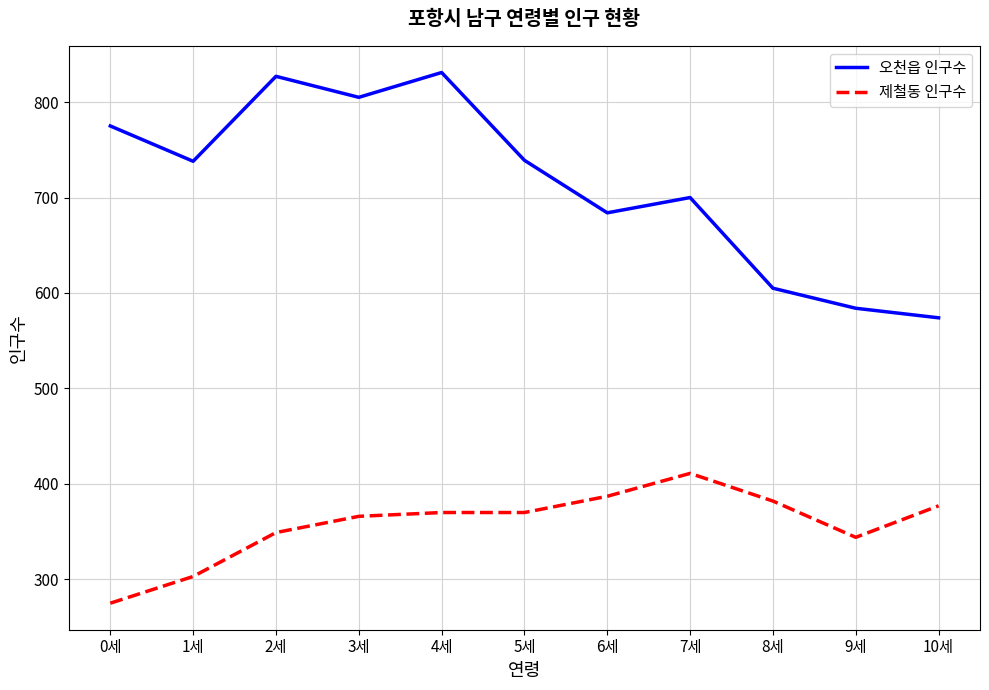

The value of 제철동 인구수 at 9세 is 179. True or false?

False